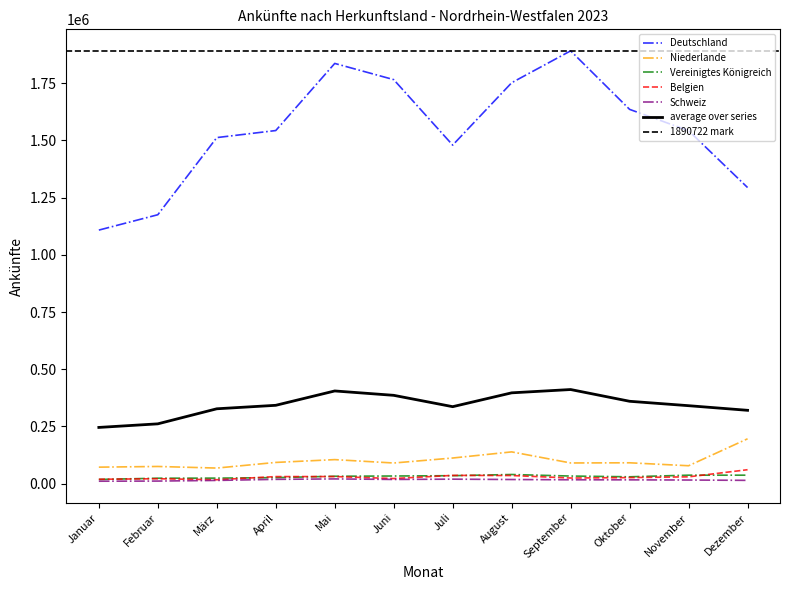

Does the chart display data point markers on the line(s)?

No